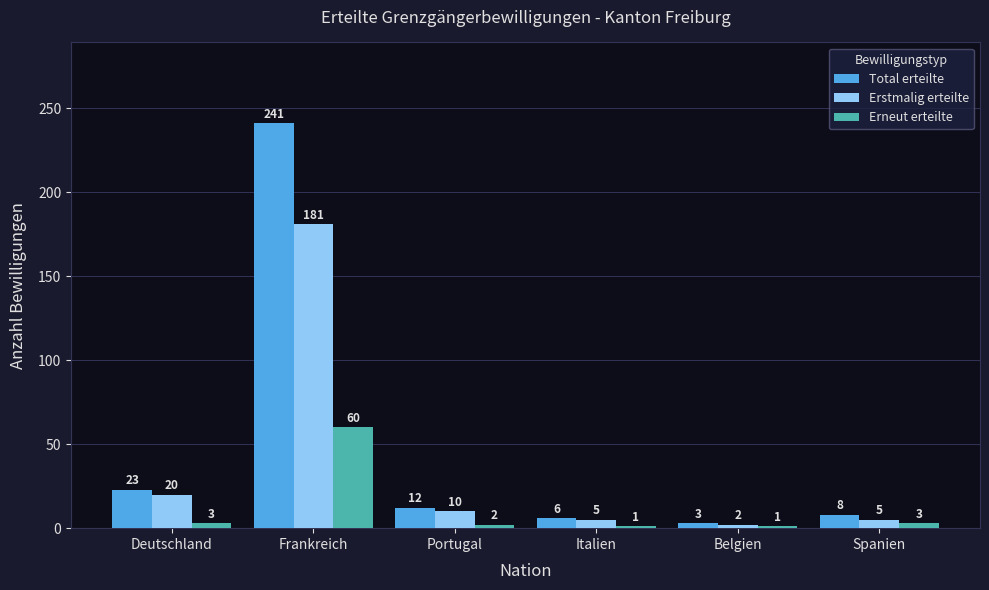

True or false: Total erteilte has a value of 12 at Portugal.

True